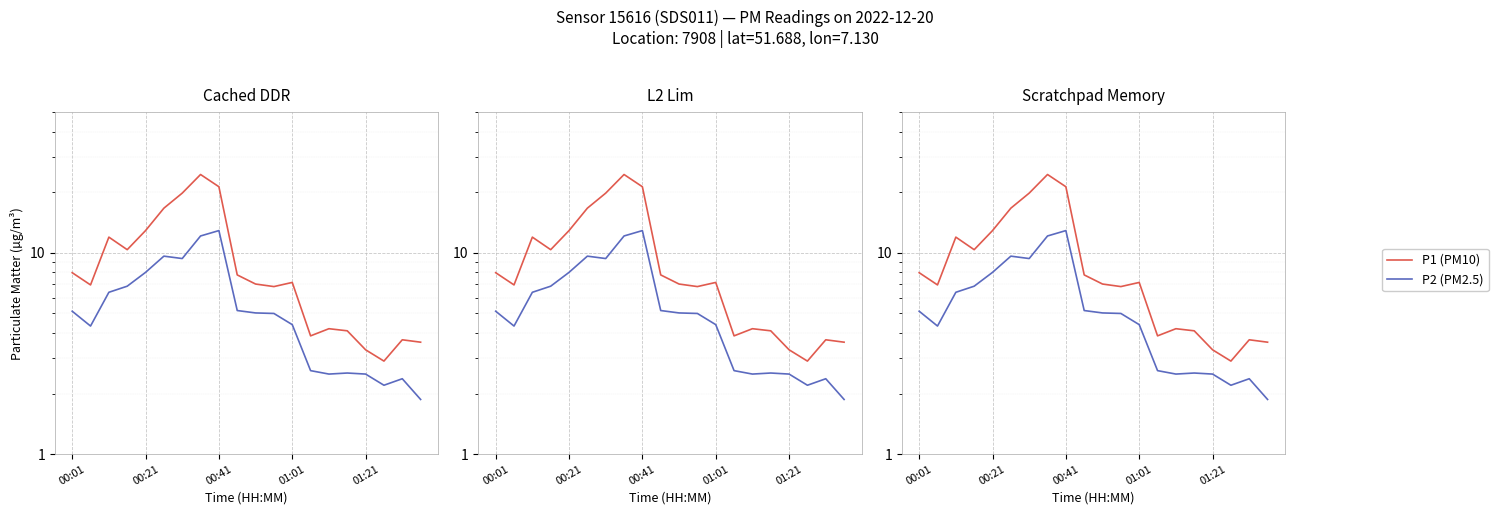

What is the average value of the P2 (PM2.5) series?

5.5